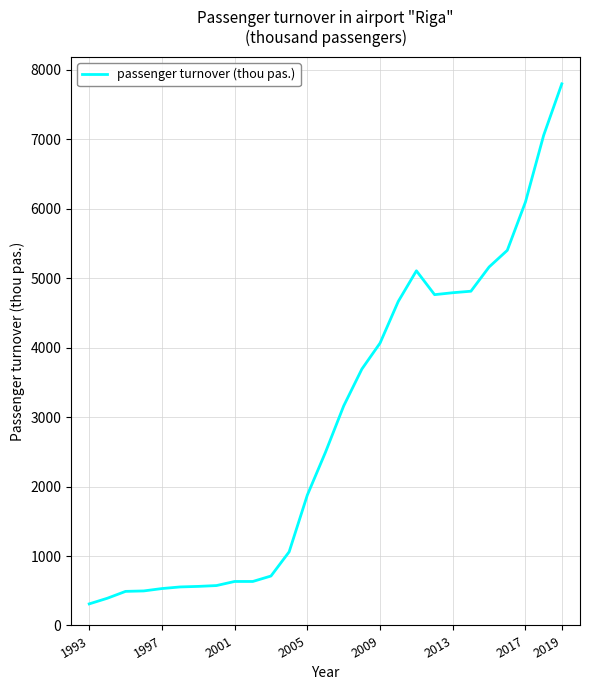

What is the greatest value displayed?

7797.4